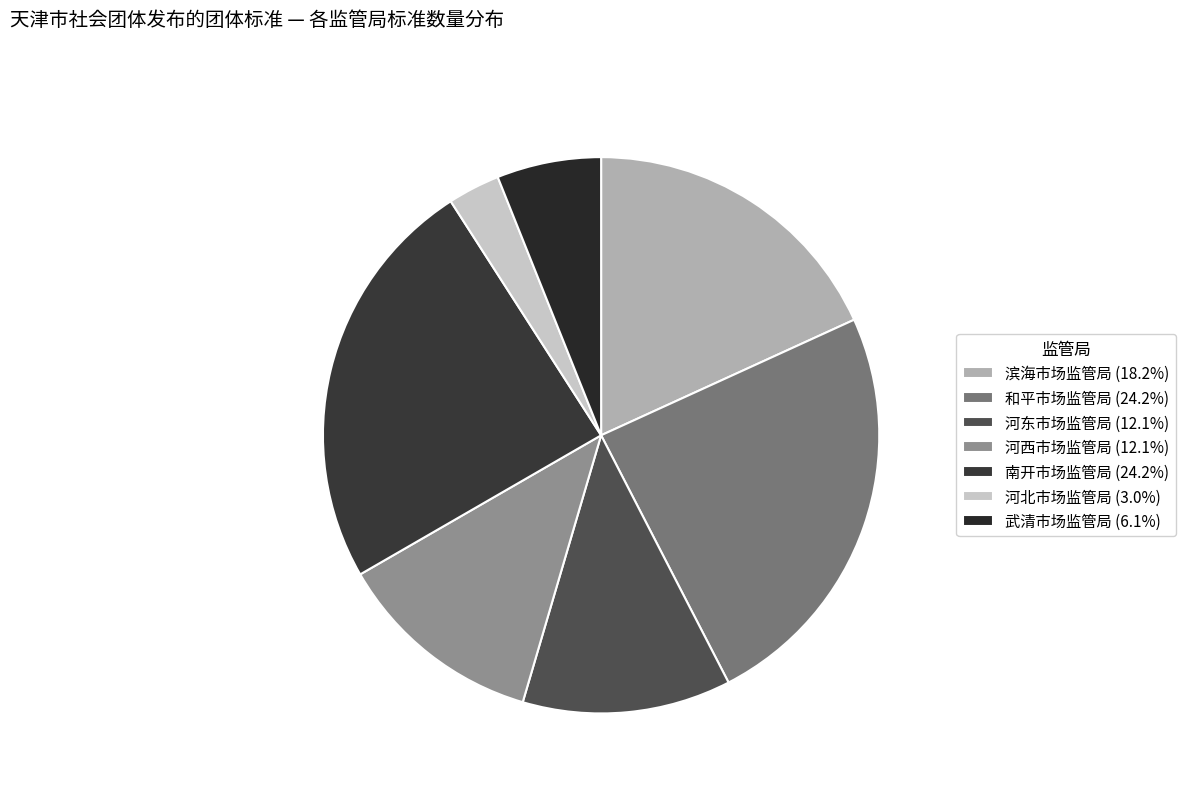

Count the number of slices in the pie.

7